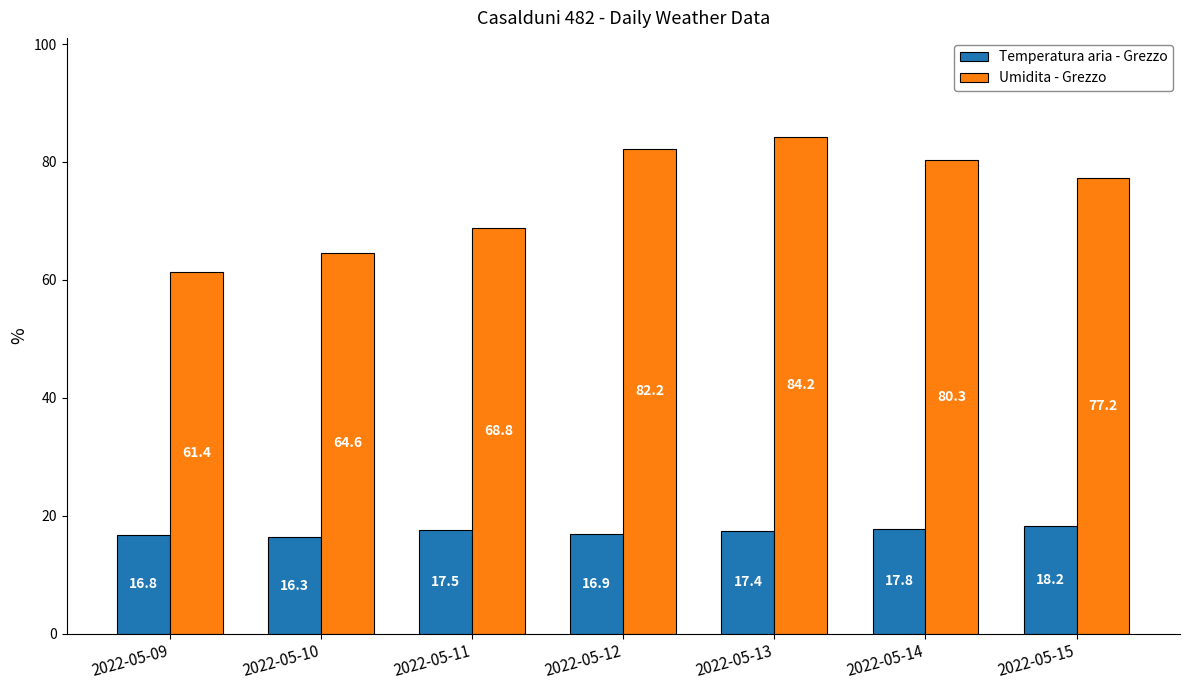

Which category has the lowest value in the Temperatura aria - Grezzo series?

2022-05-10